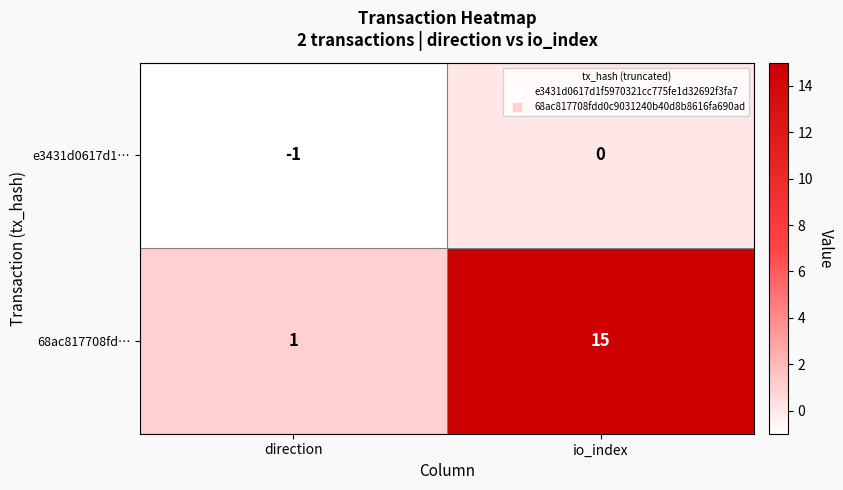

At how many categories does at least one series exceed 9?

1